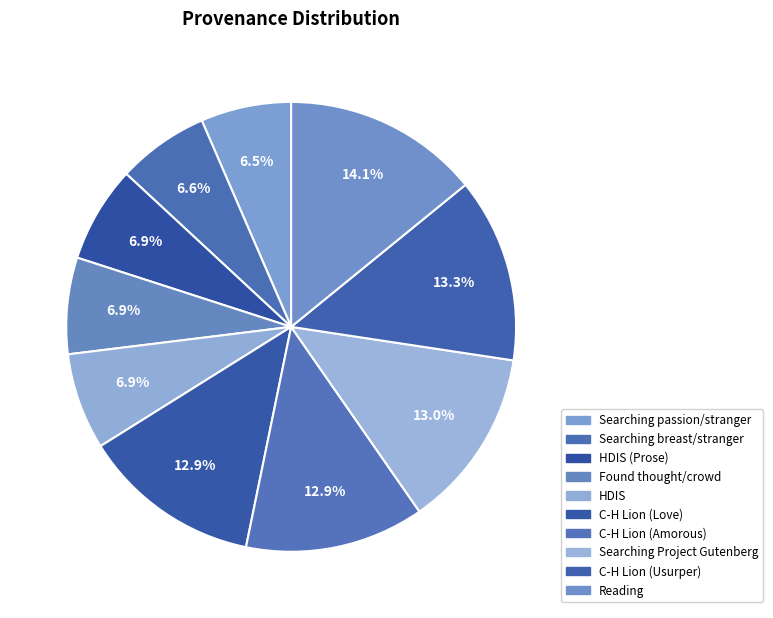

Rank the categories by value from highest to lowest.

Reading, C-H Lion (Usurper), Searching Project Gutenberg, C-H Lion (Amorous), C-H Lion (Love), HDIS, Found thought/crowd, HDIS (Prose), Searching breast/stranger, Searching passion/stranger